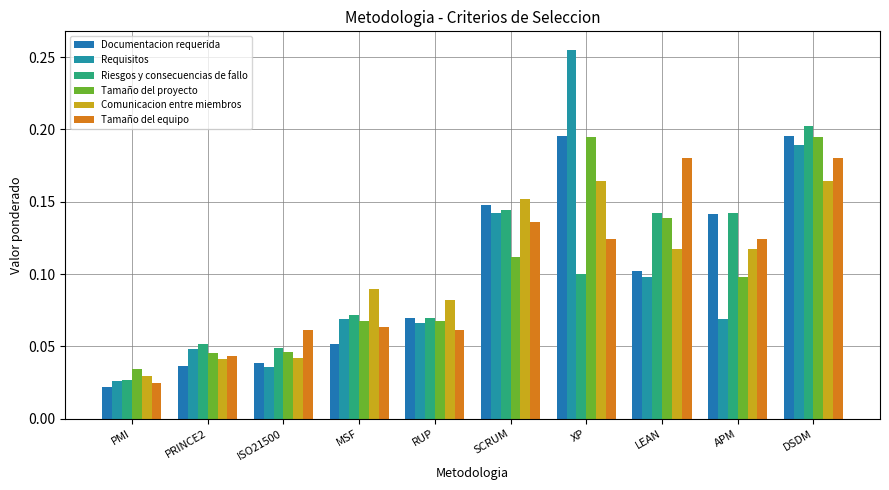

How many bars are there in each group?

6